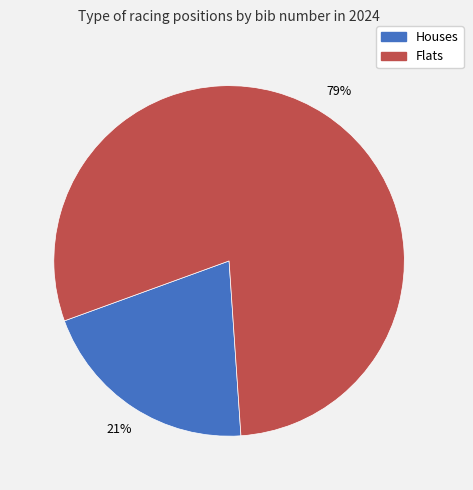

Count the number of slices in the pie.

2